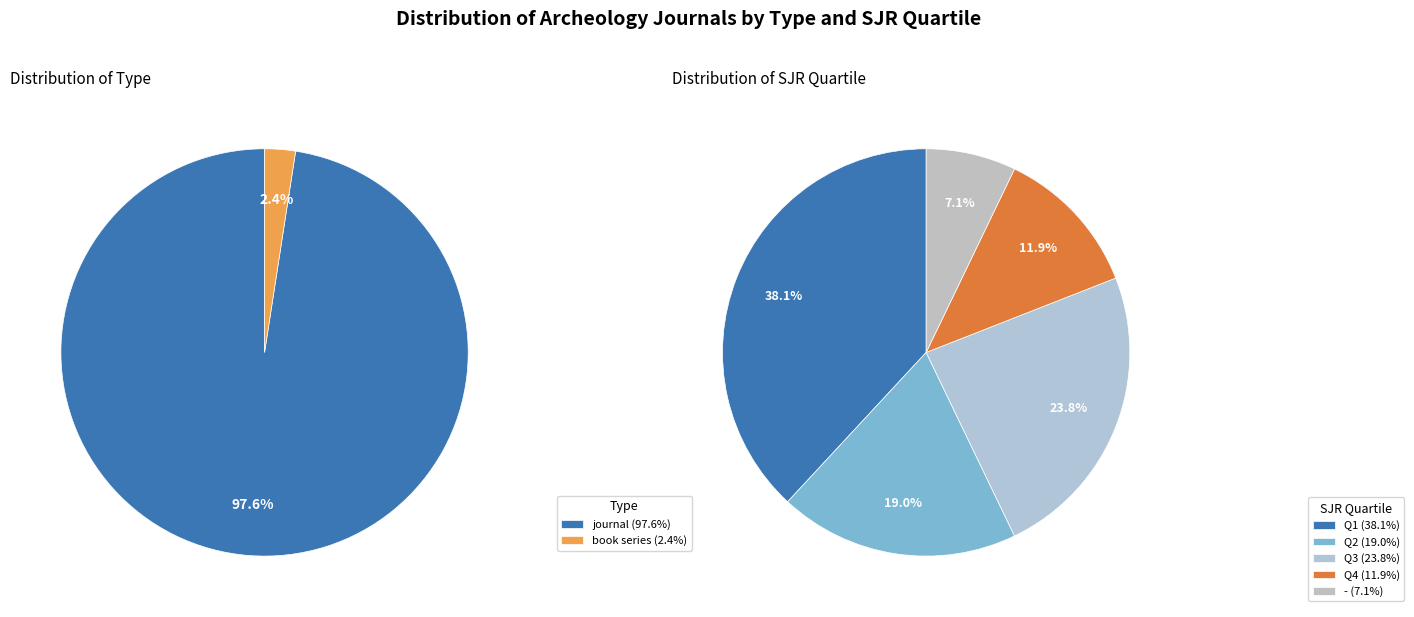

What is the largest slice in the pie chart?

journal